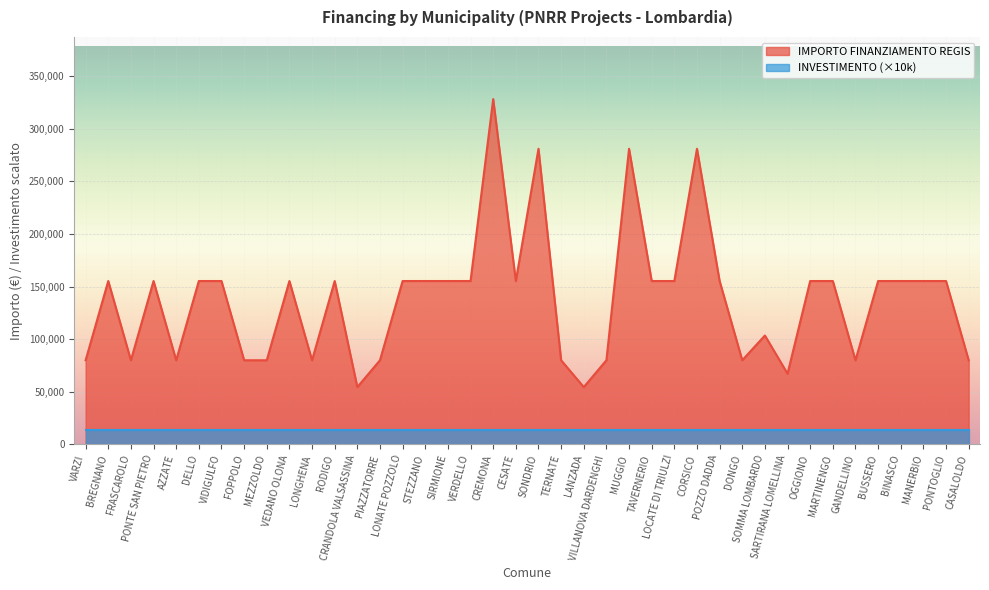

Does the chart display data point markers on the line(s)?

No